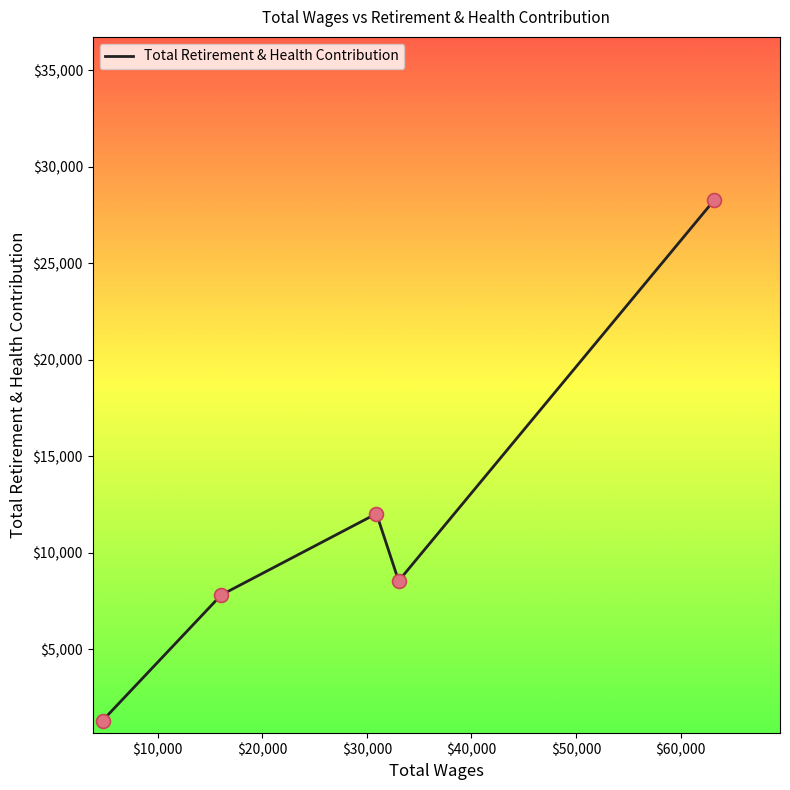

True or false: the data has more than 1 interior local peaks.

False